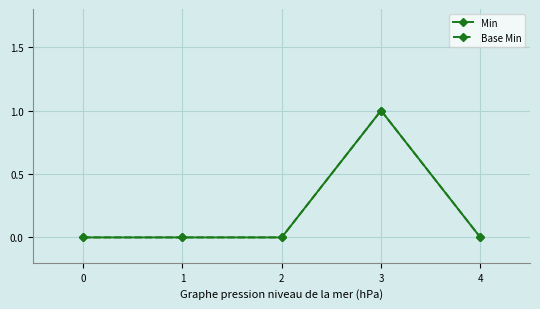

Is this an area chart (filled region under the line)?

No